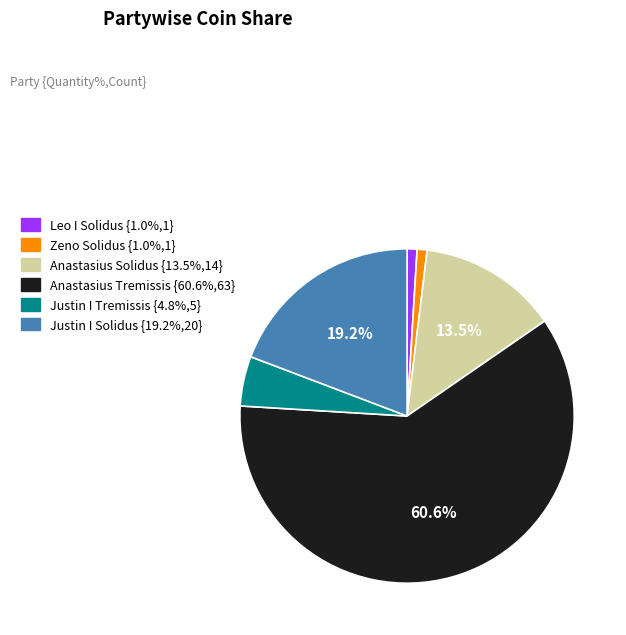

How many slices are in this pie chart?

6